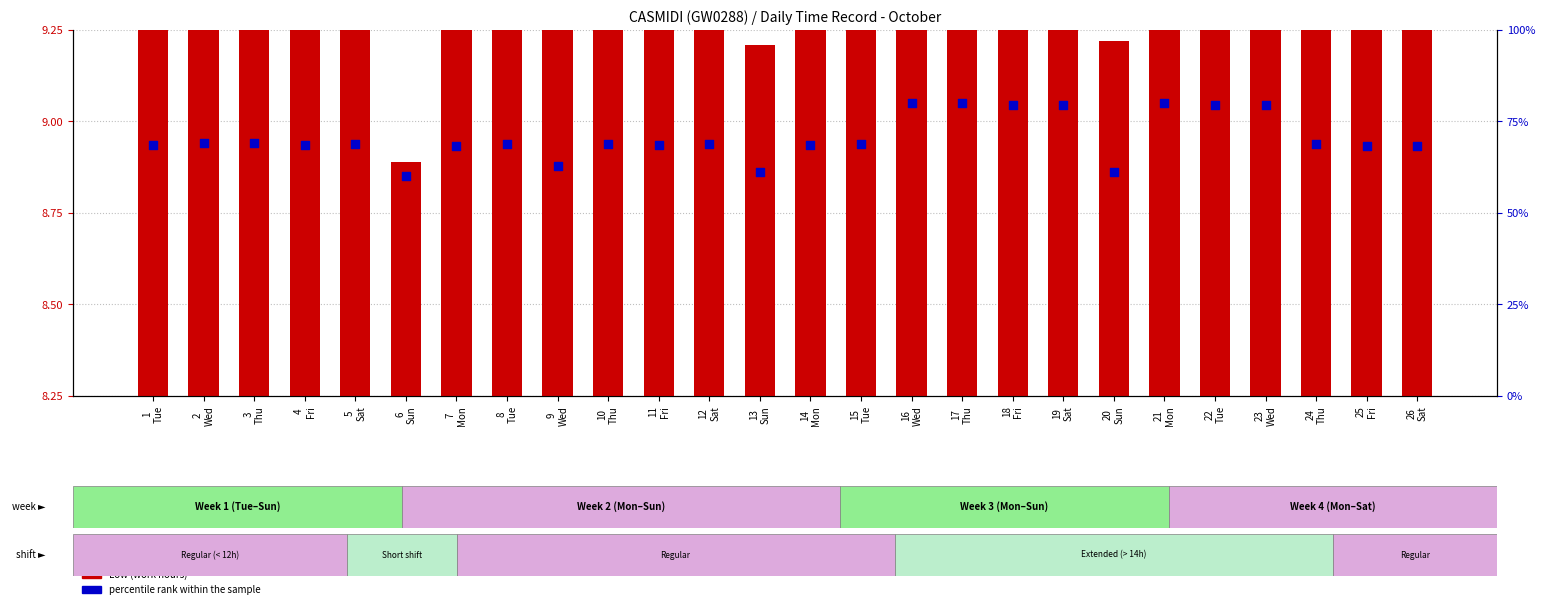

What is the total value across all series at 18
Fri?

85.3